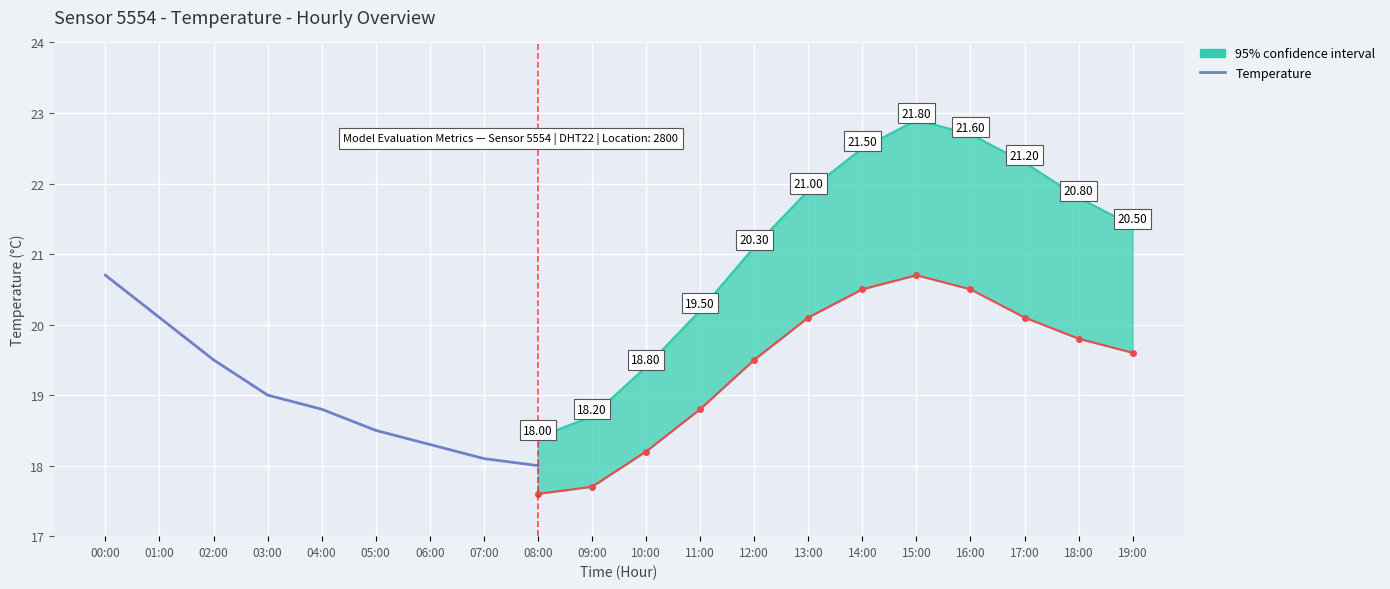

What is the value of the 1st point from the left?

20.7